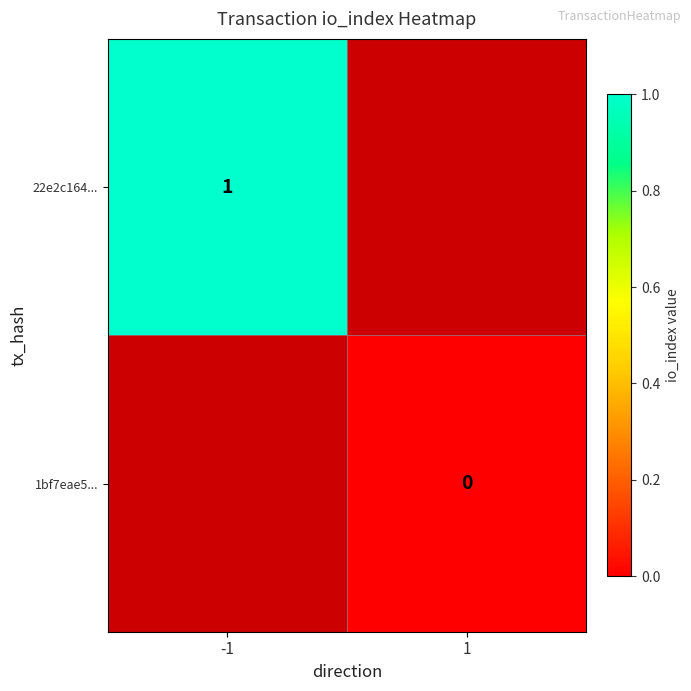

The 22e2c164... series shows 1 at -1. True or false?

True